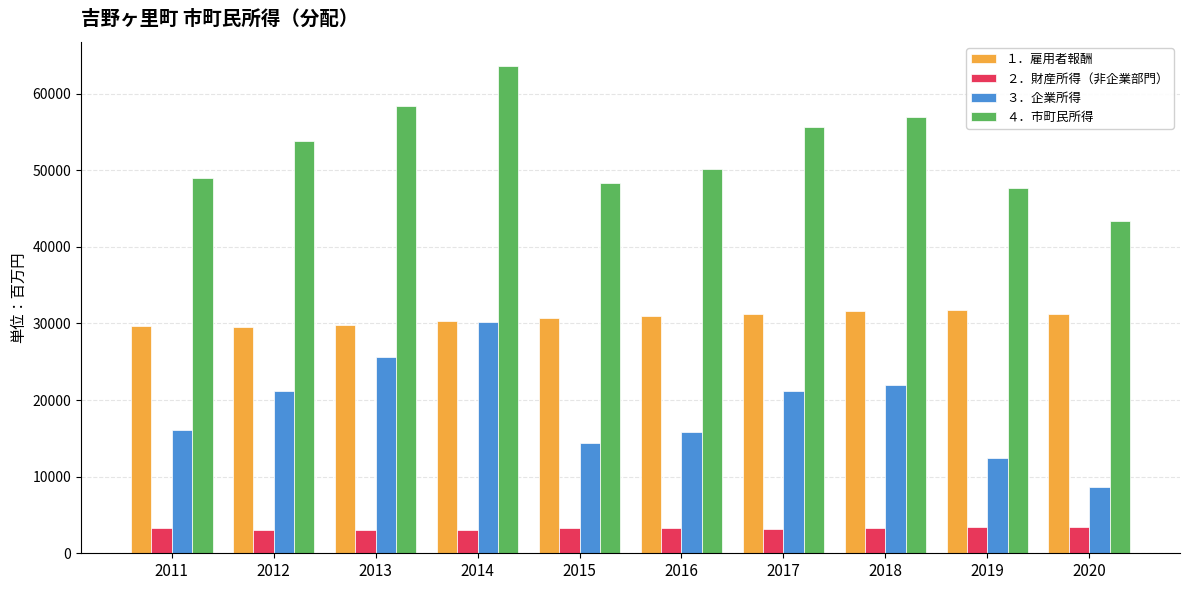

What is the minimum value for １．雇用者報酬?

29556.3